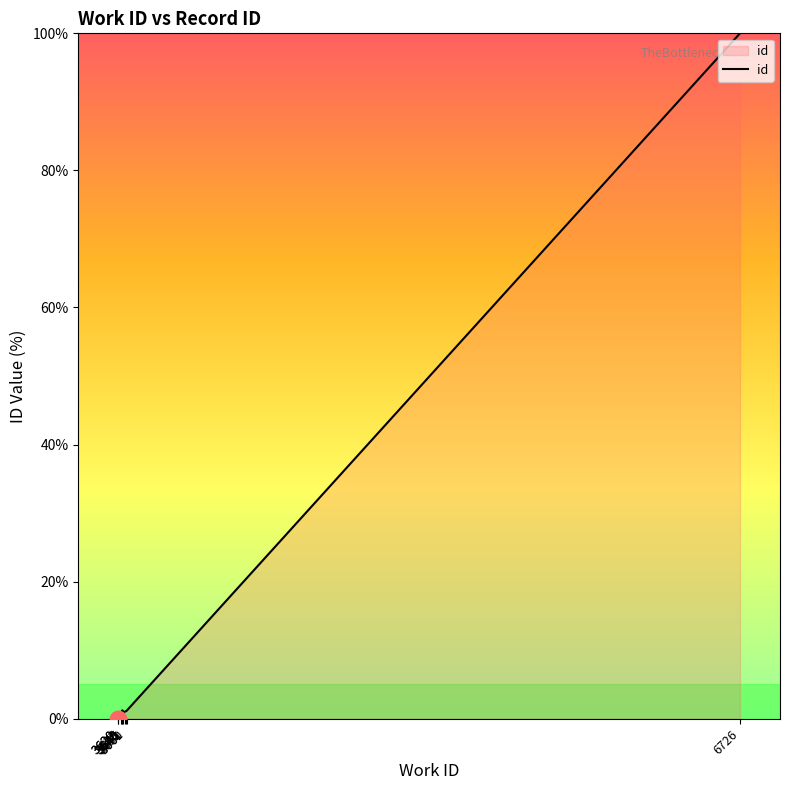

What is the value of the 5th point from the left?

1.2